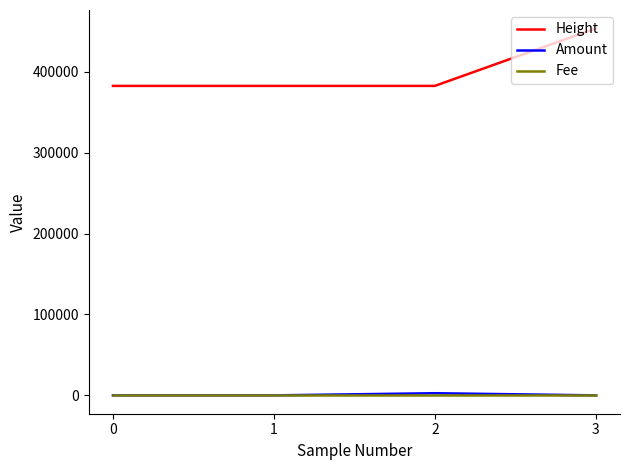

The value of Height at 1 is 532153. True or false?

False